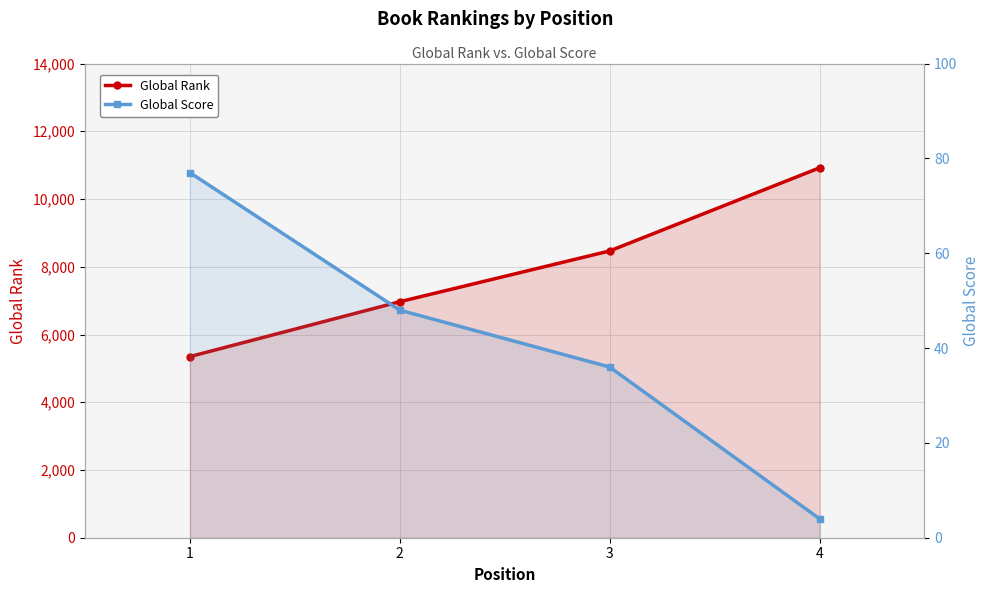

Reading left to right, what are all the values shown in this chart?

Global Rank: 5348	6968	8467	10921
Global Score: 77	48	36	4